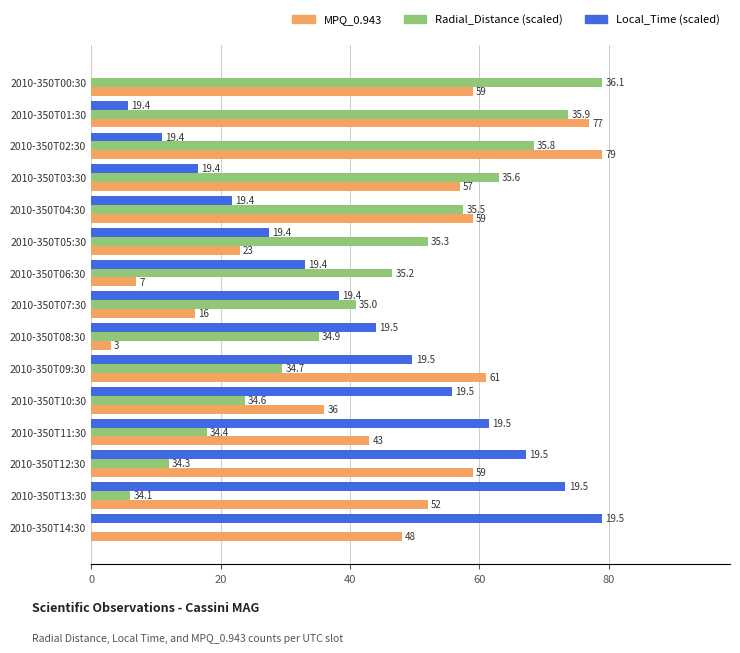

What are all the series names shown in the legend?

MPQ_0.943, Radial_Distance (scaled), Local_Time (scaled)